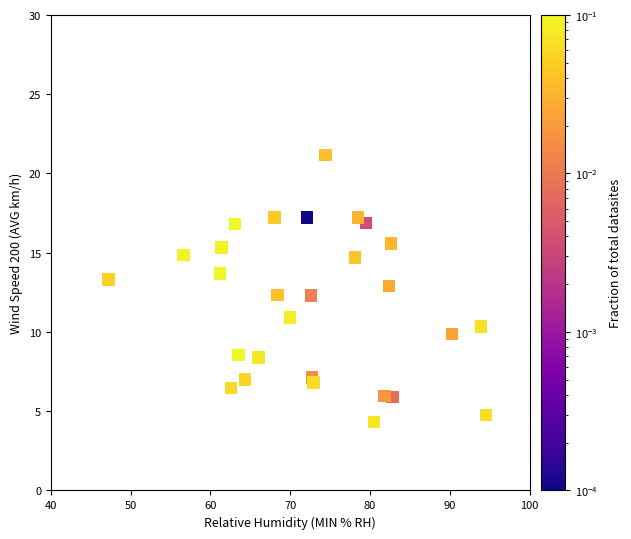

What is the range of Y values (max minus min)?

16.8